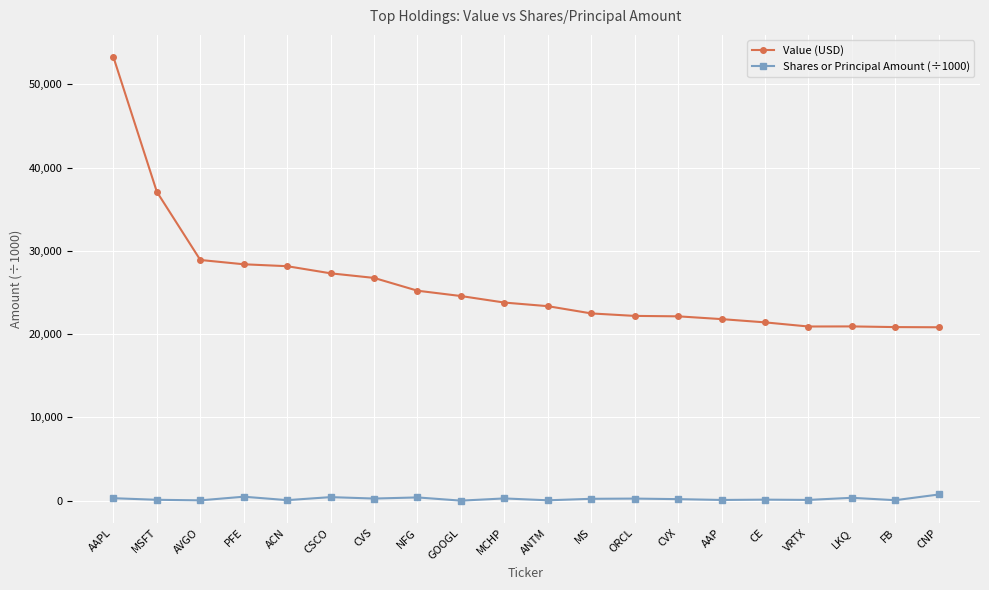

Which series has the widest spread of values?

Value (USD)